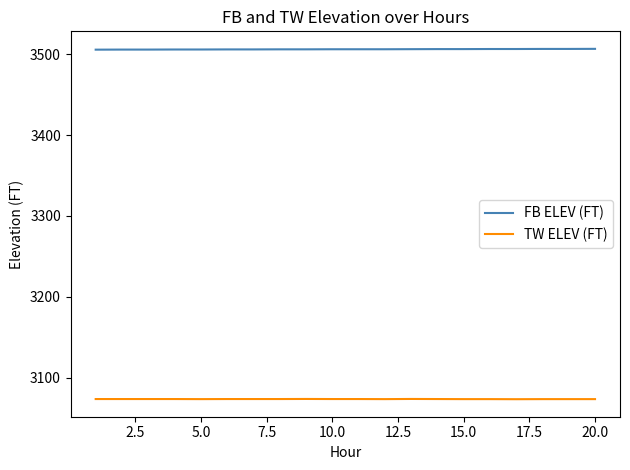

What is the minimum value for TW ELEV (FT)?

3073.7